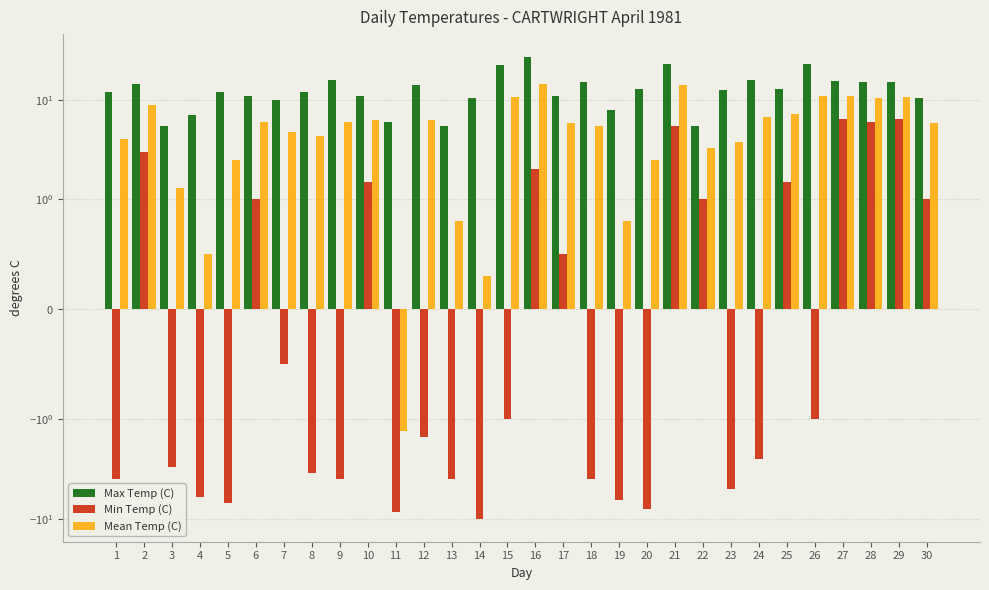

Is it true that Min Temp (C) equals -2.6 at 1?

False